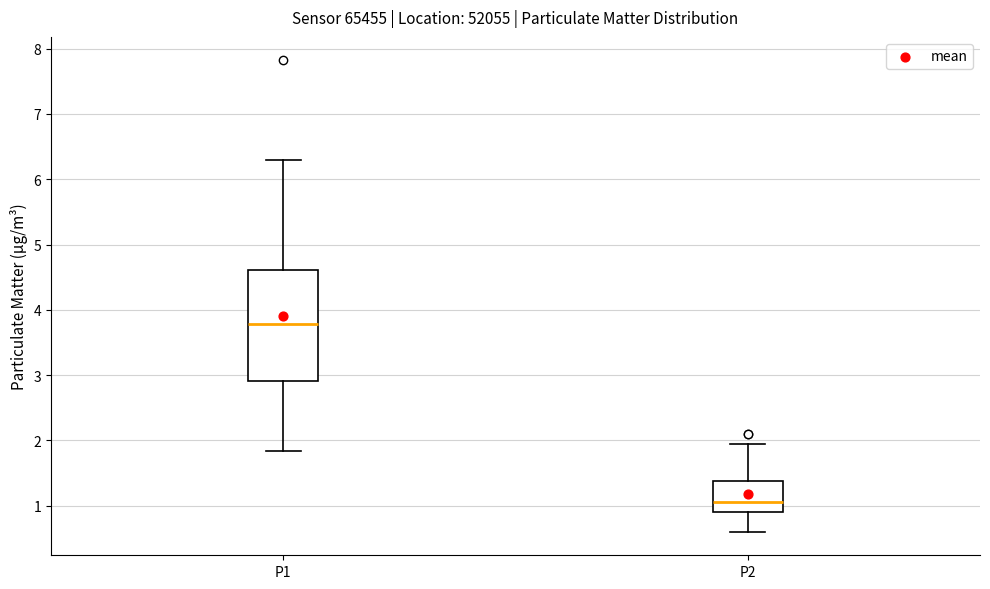

Which box is the tallest, from its lower edge to its upper edge?

P1